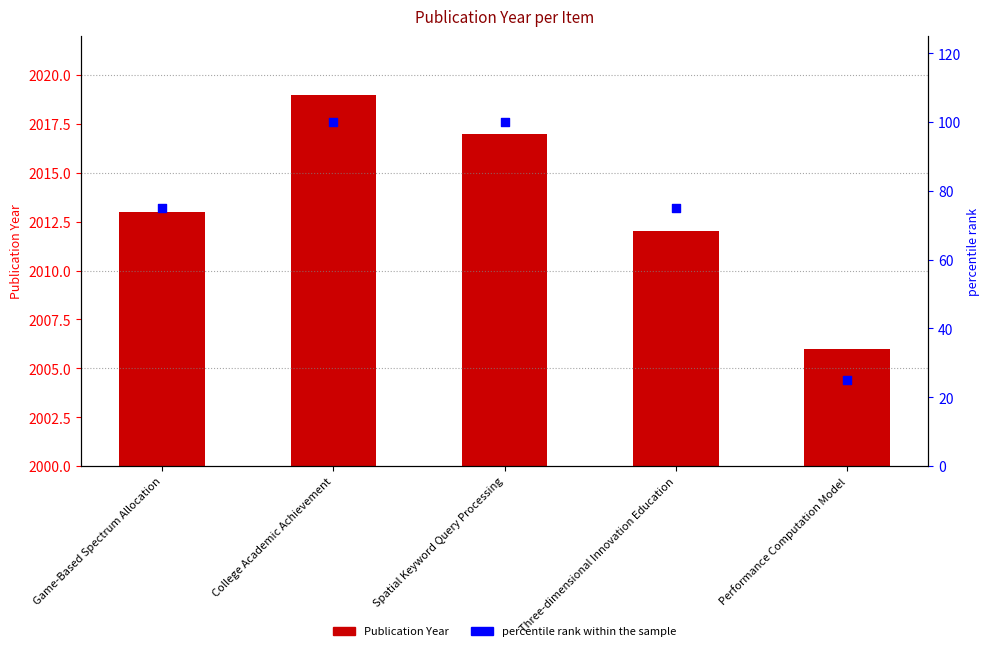

At how many categories does at least one series exceed 1488?

5